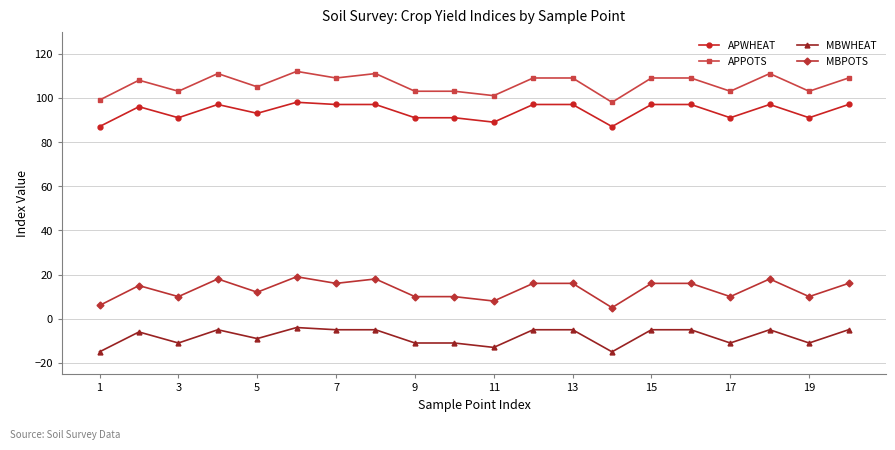

True or false: APWHEAT has more than 1 points higher than both neighbors.

True